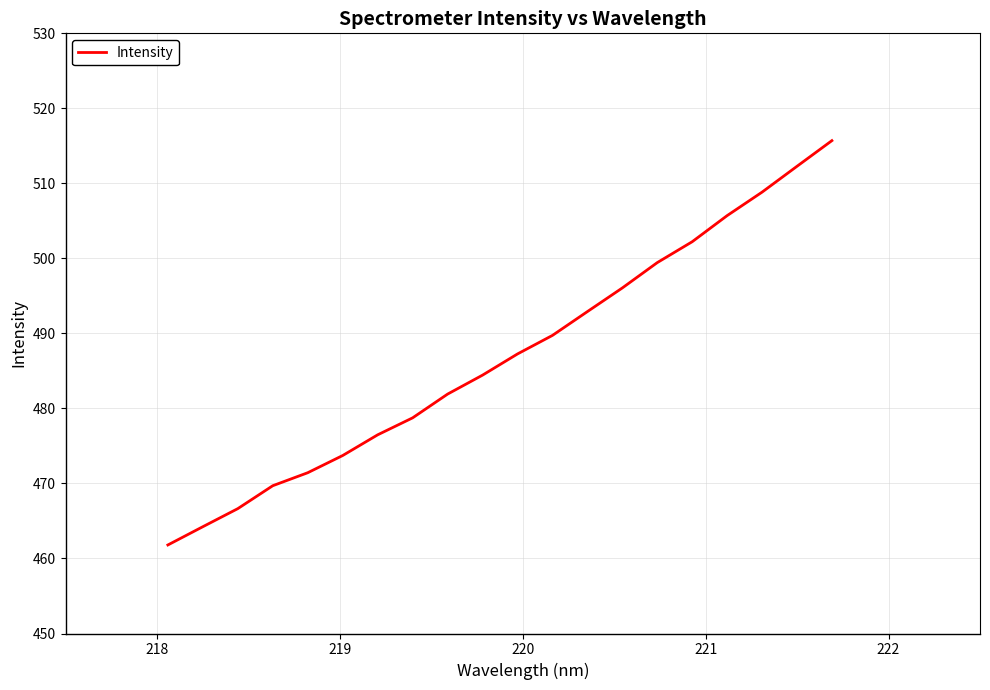

What is the difference between the maximum and minimum values?

53.9